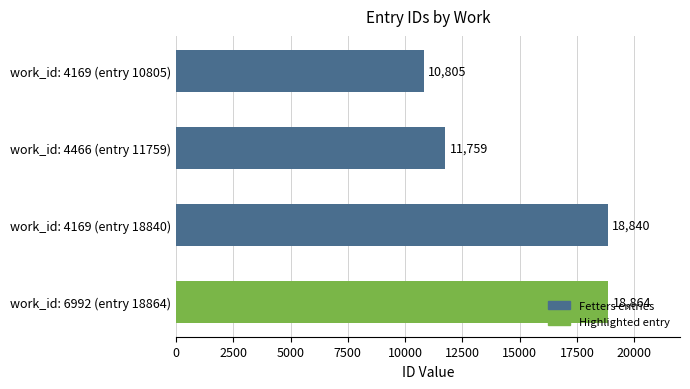

How many series are shown in this chart?

1